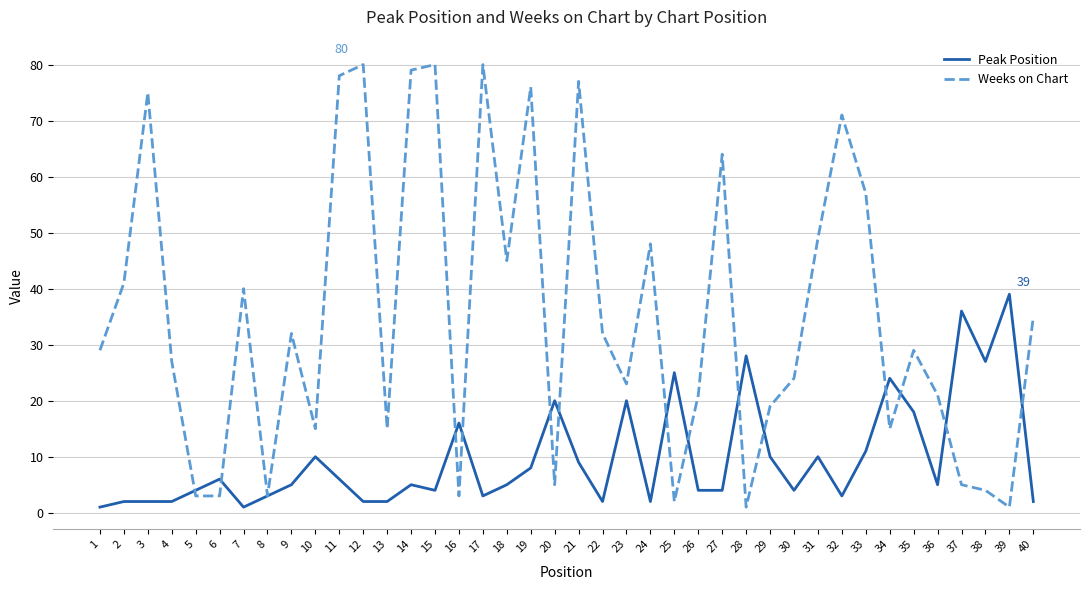

What value does the Peak Position series have at 4?

2